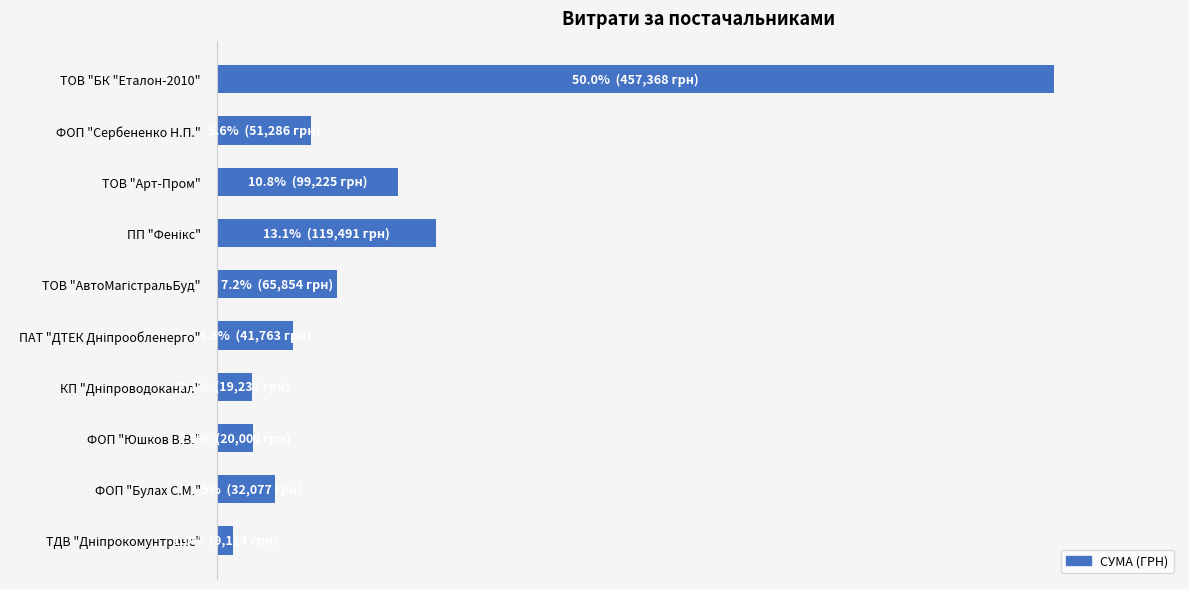

Does the chart contain stacked bars?

No